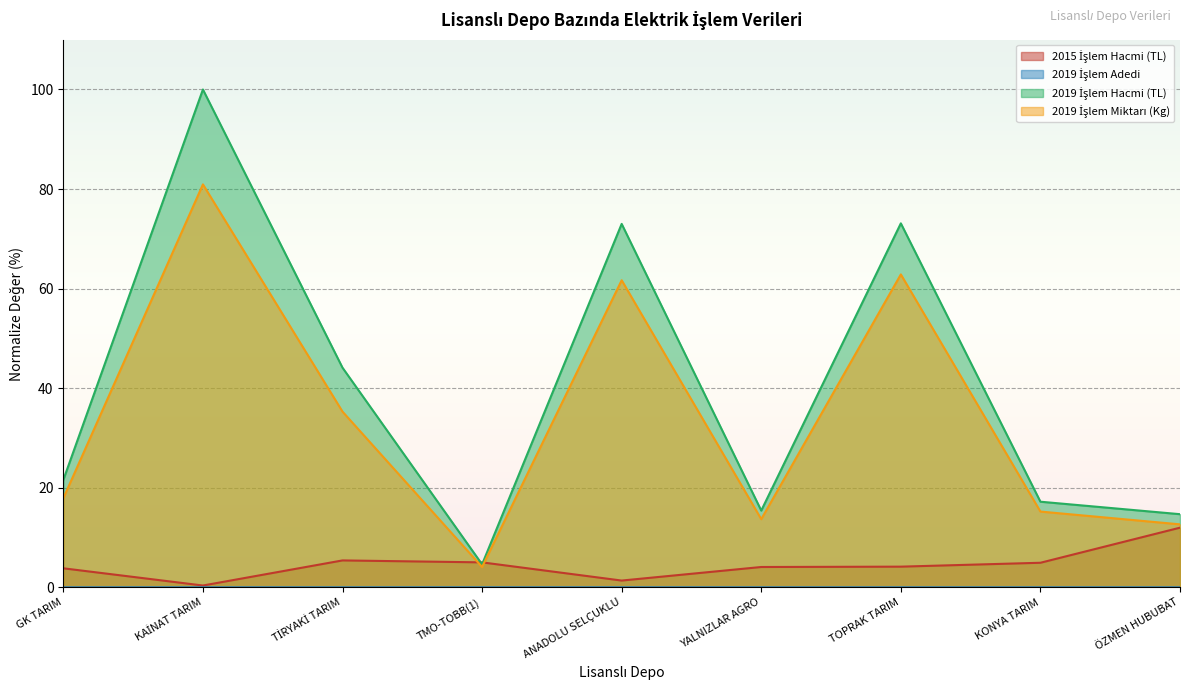

What position from the left is ANADOLU SELÇUKLU?

5